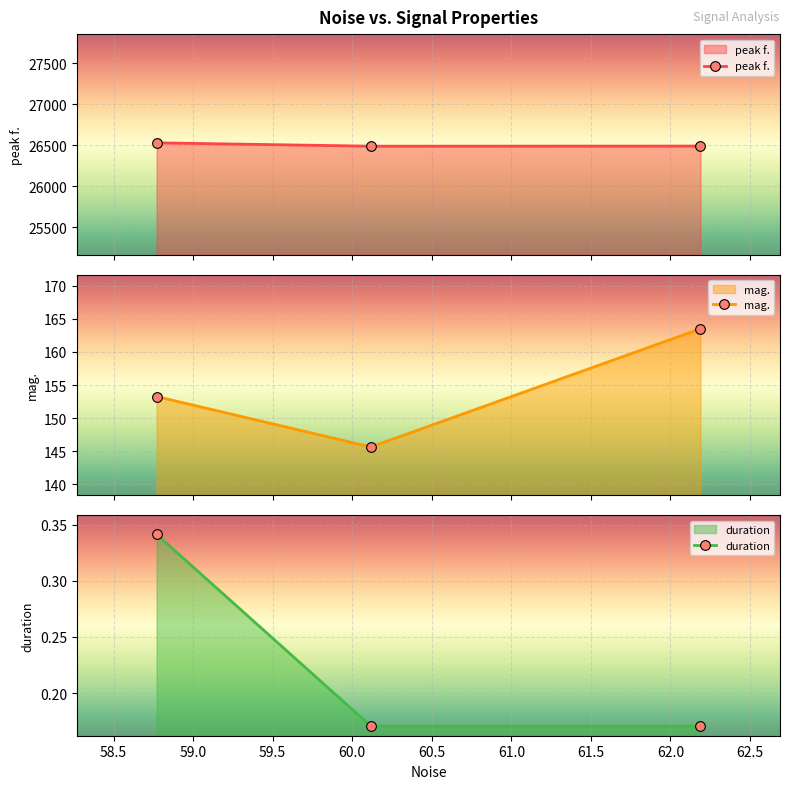

What is the smallest value displayed?

0.2